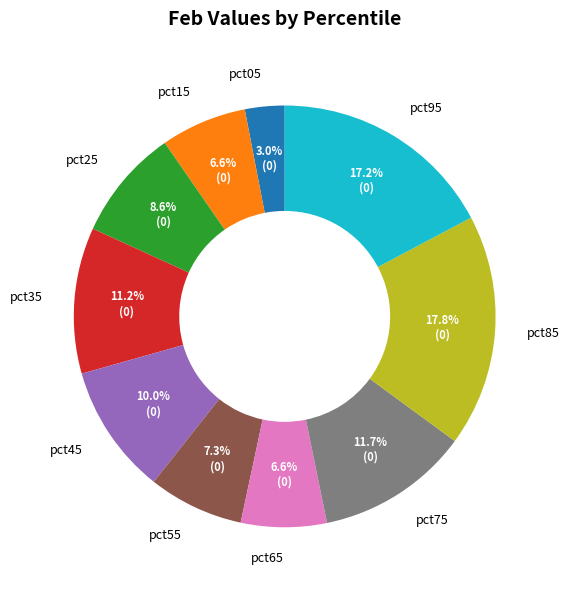

Which category has the biggest portion of the pie?

pct85